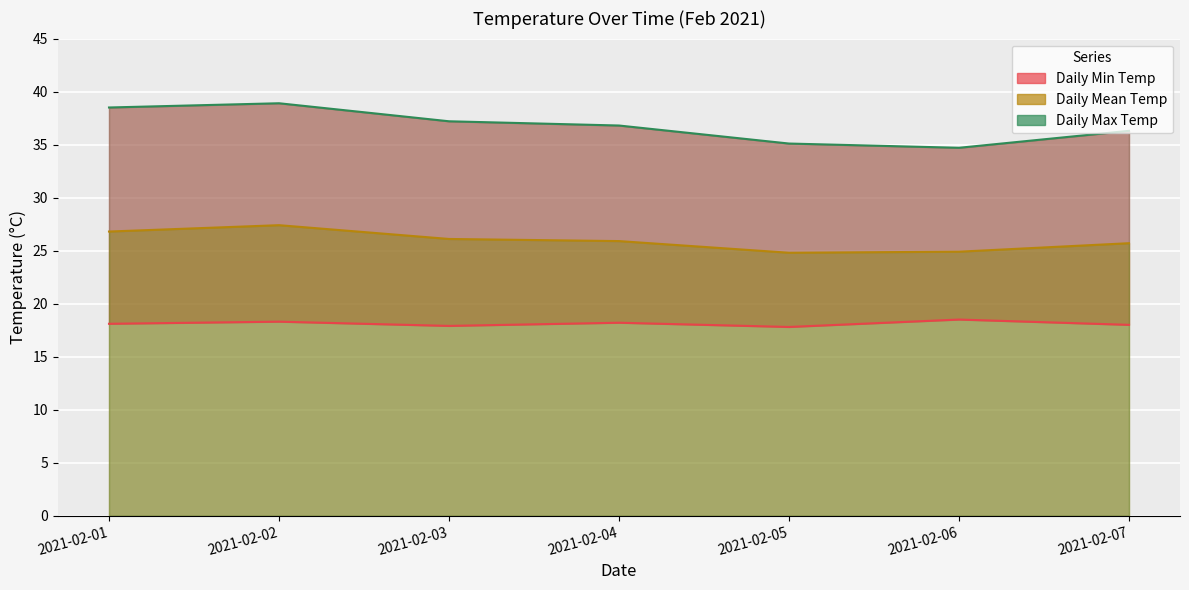

What is the sum of all Daily Min Temp values?

126.8